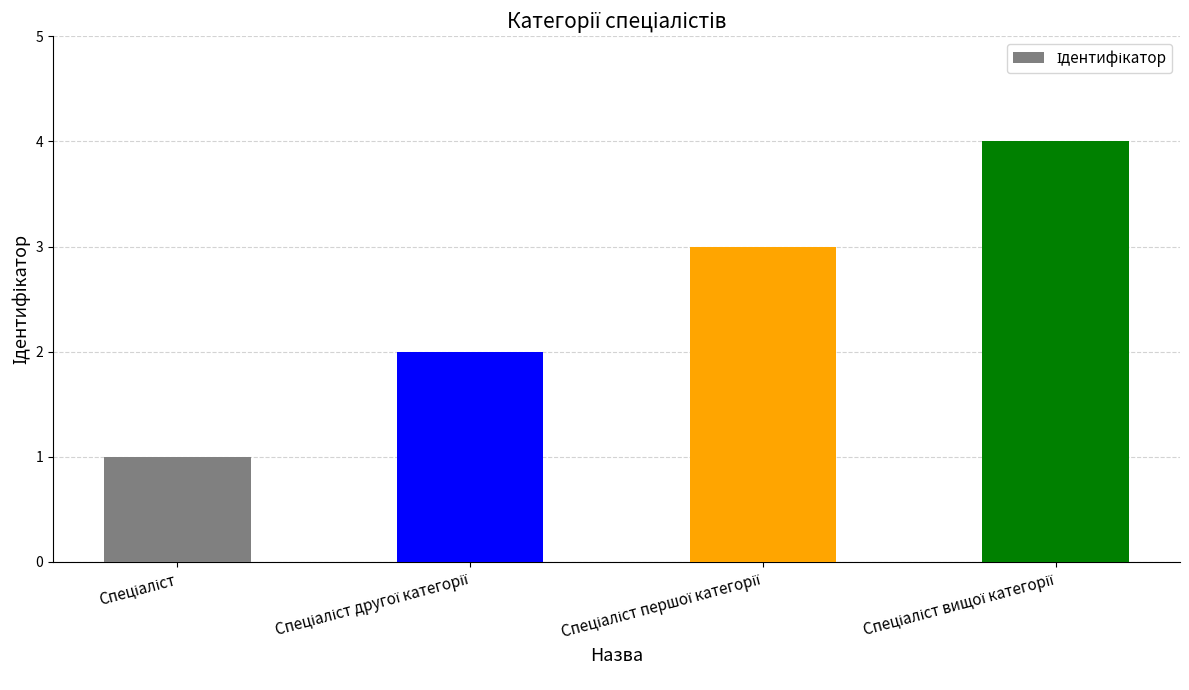

What is the greatest value displayed?

4